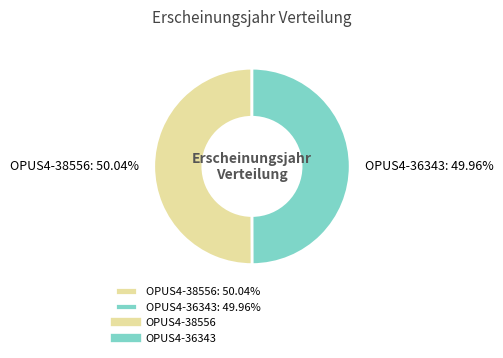

Count the number of slices in the pie.

2